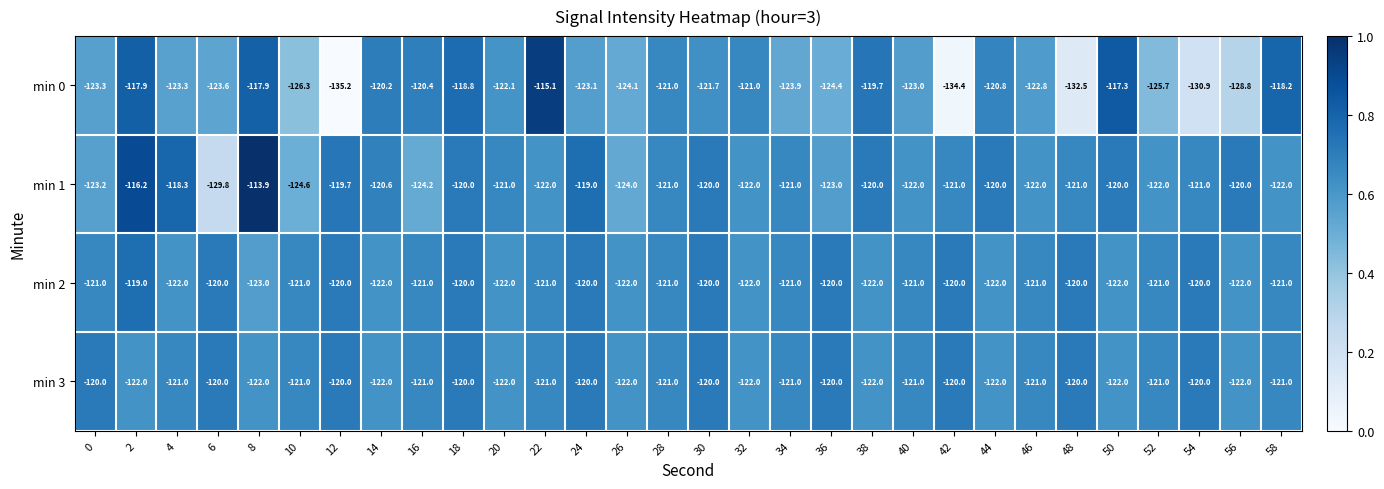

Is it true that min 0 equals -203.7 at 10?

False